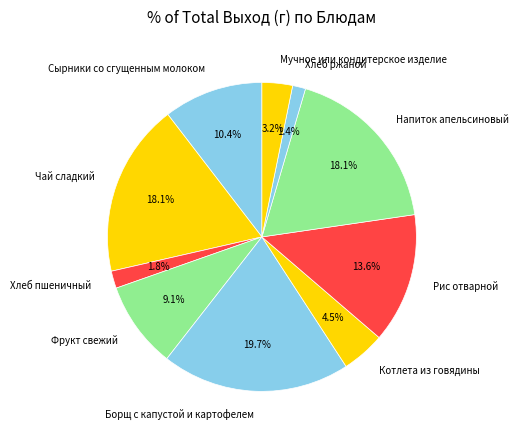

To the nearest percent, what is the combined percentage of Сырники со сгущенным молоком and Борщ с капустой и картофелем?

30%